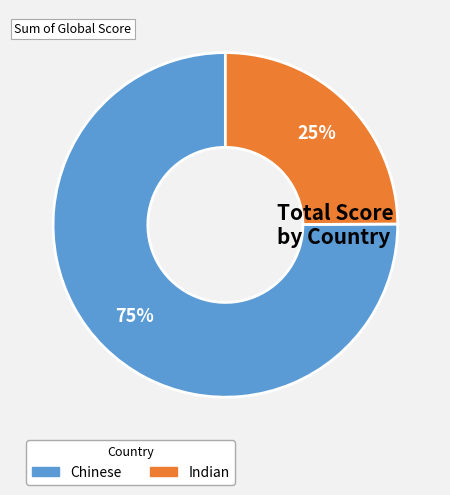

Rank the categories by value from lowest to highest.

Indian, Chinese